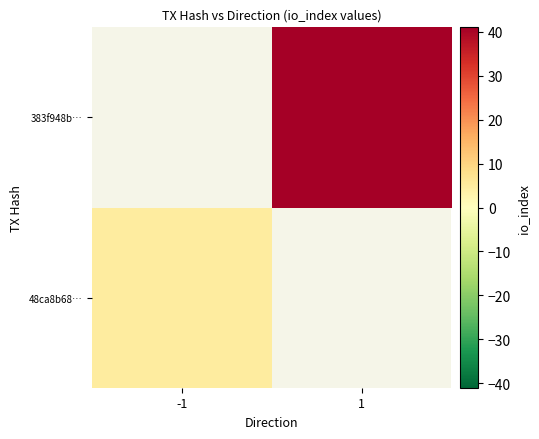

At how many categories does at least one series exceed 5?

1